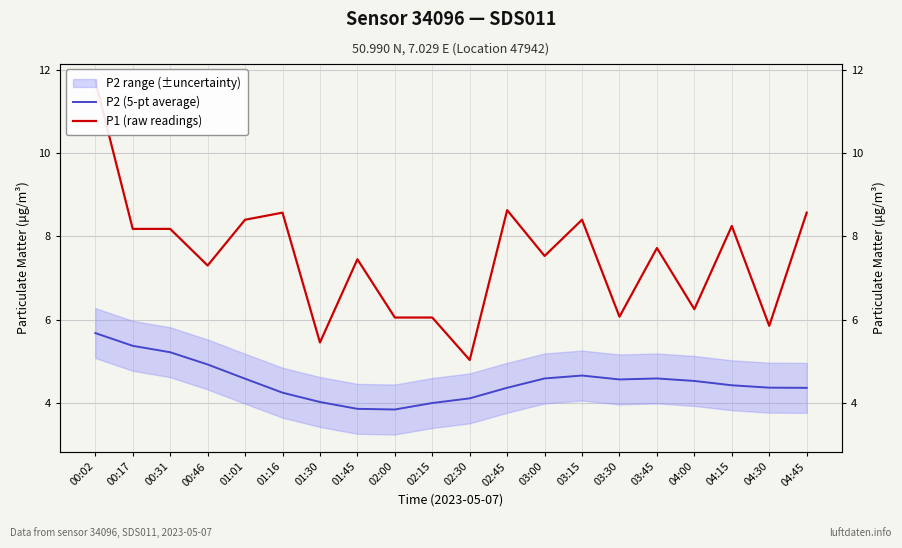

In P1 (raw readings), how many points are higher than both neighbors (excluding endpoints)?

6